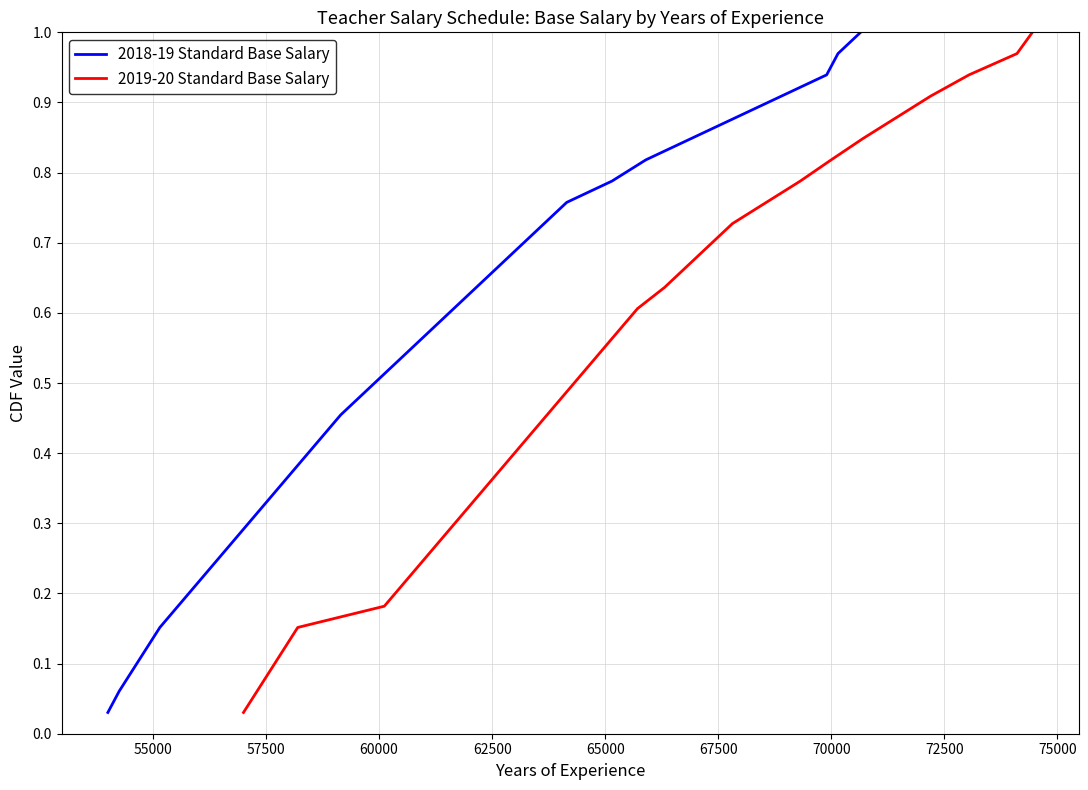

What is the value of the 2018-19 Standard Base Salary point at the 3rd from the left?

0.1